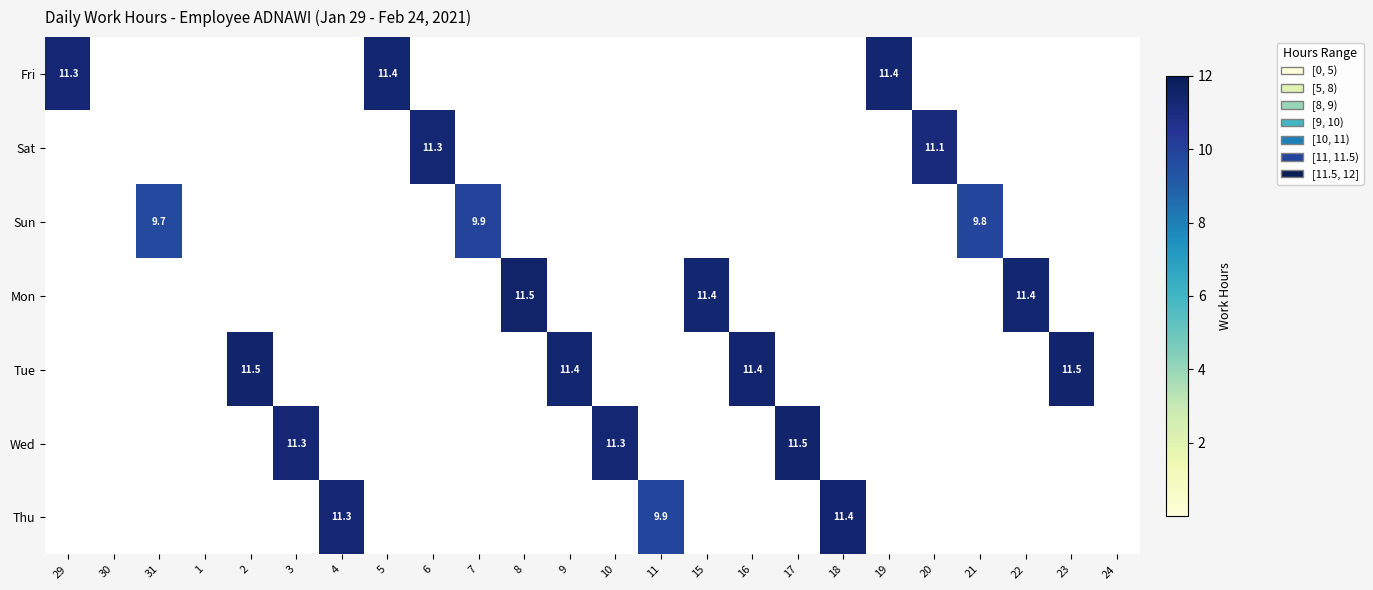

Is it true that Sun equals 15.0 at 31?

False